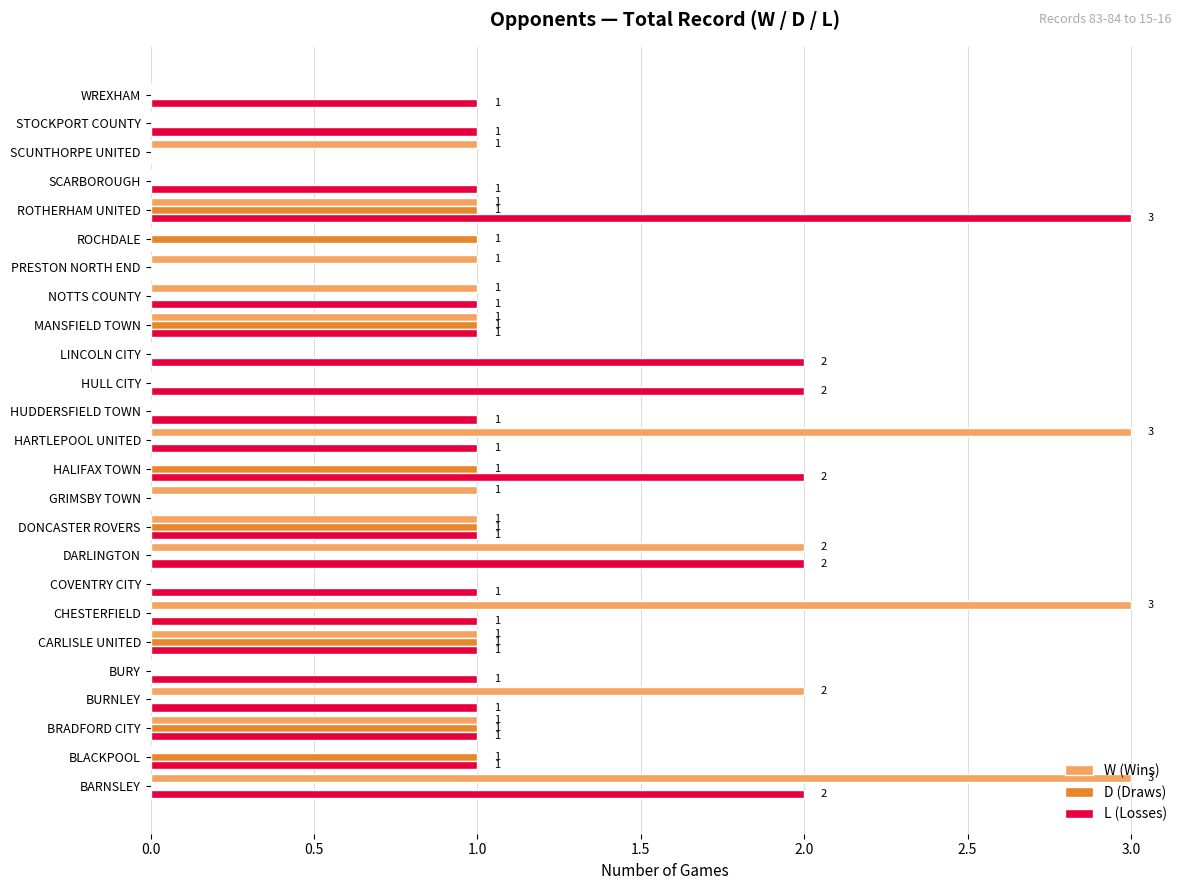

What is the maximum value shown in the chart?

3